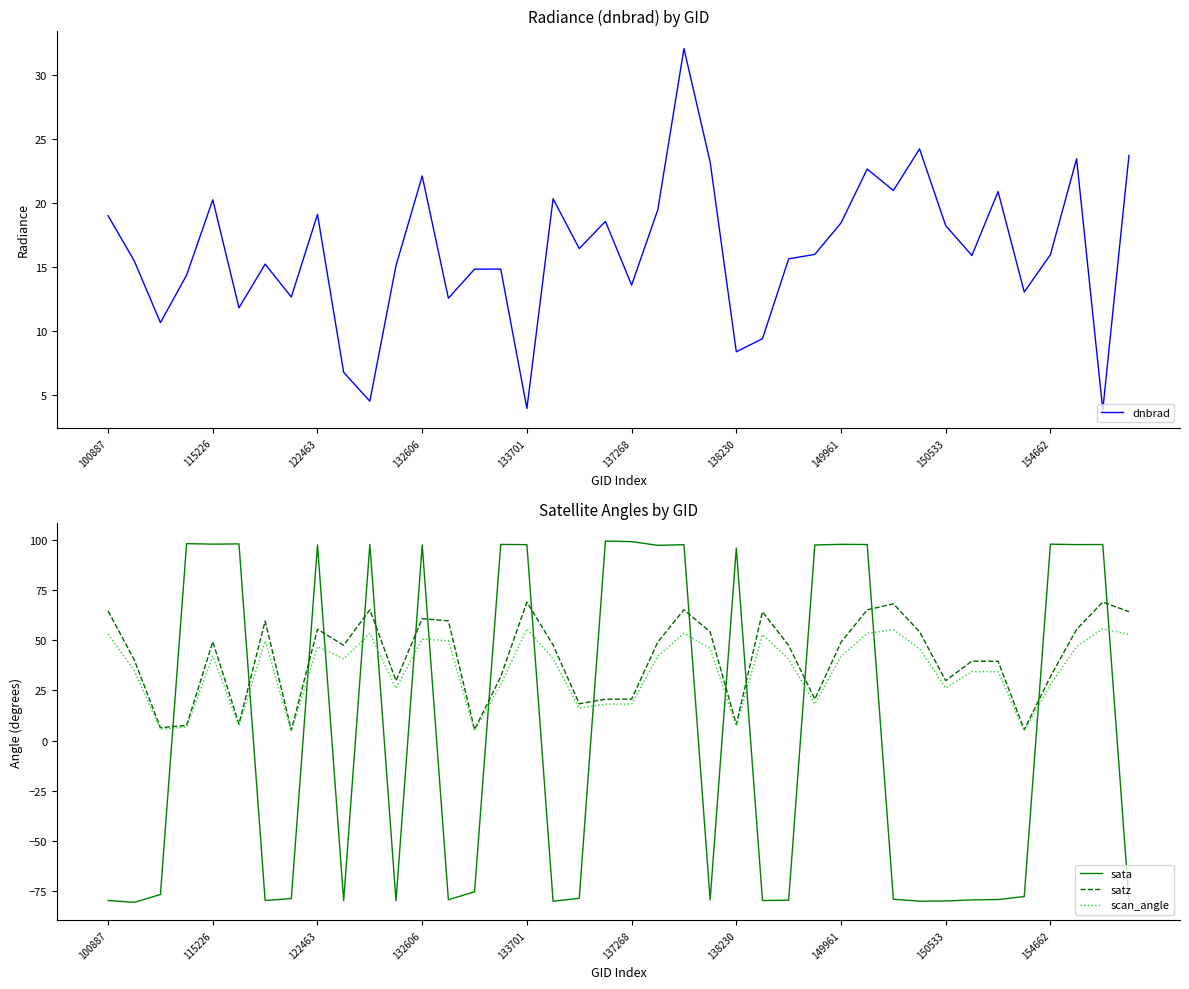

What is the average value of the sata series?

4.9